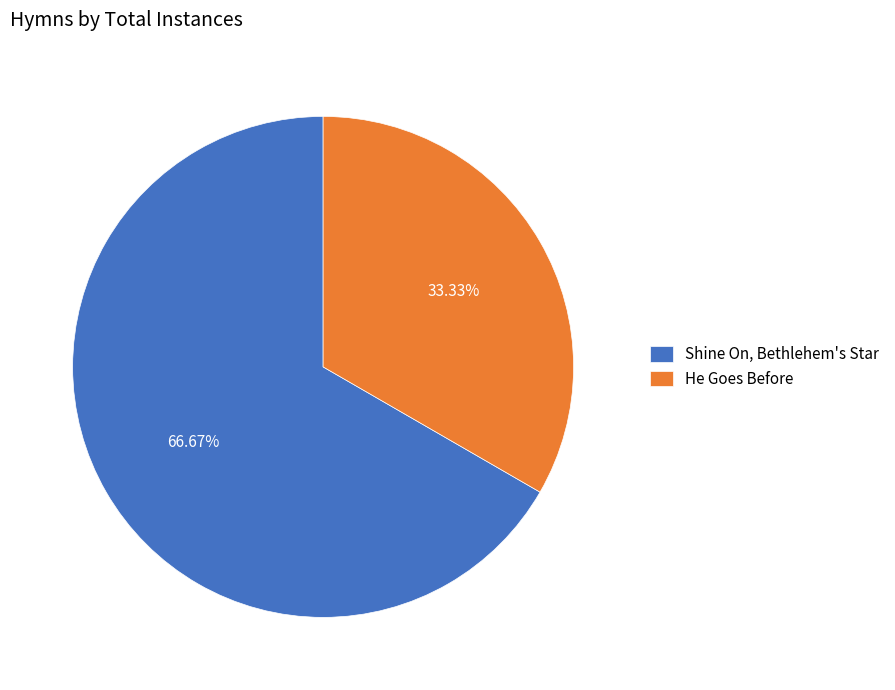

The He Goes Before slice represents 33% of the pie. True or false?

True